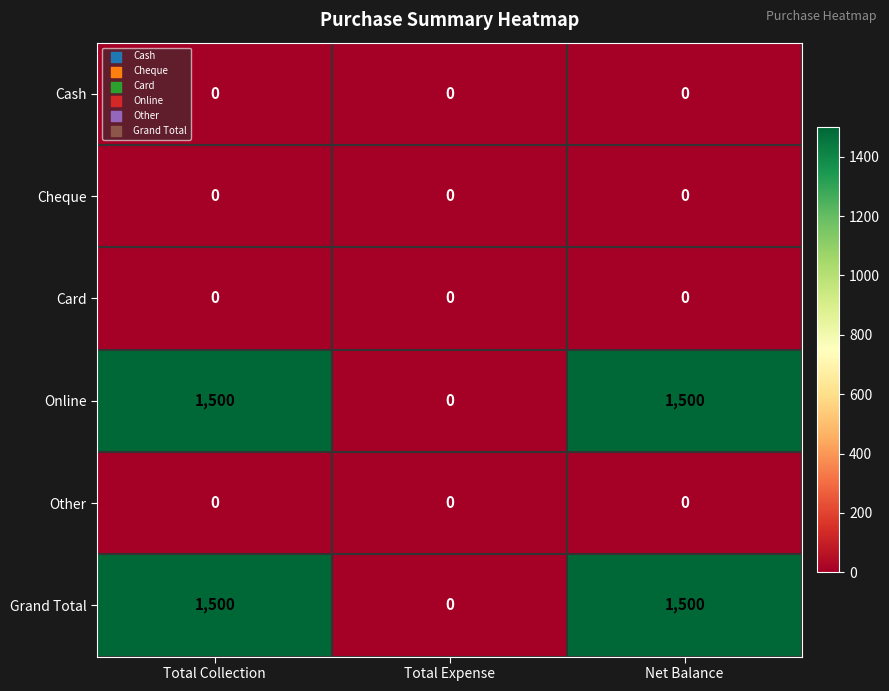

What is the spread (max minus min) of values at Total Collection?

1500